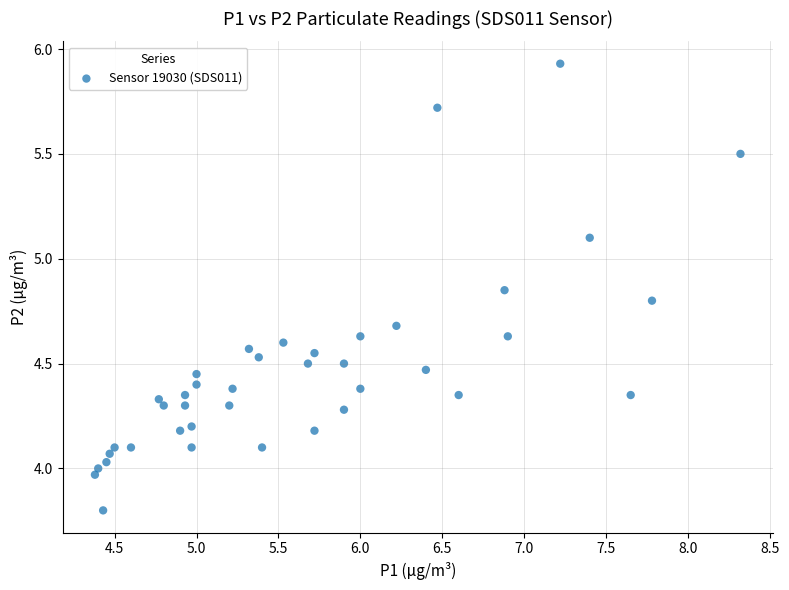

What is the range of X values (max minus min)?

3.9